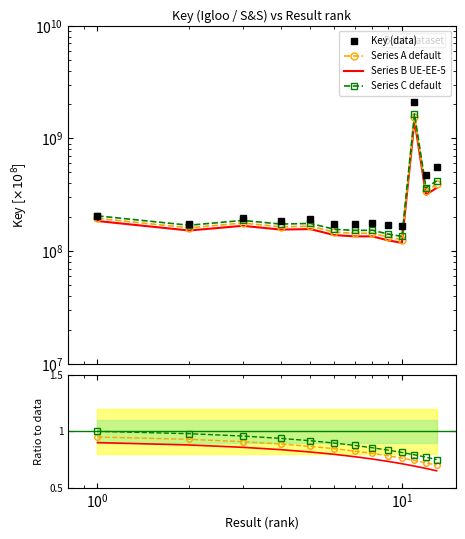

Which series has the widest spread of values?

Key (data)